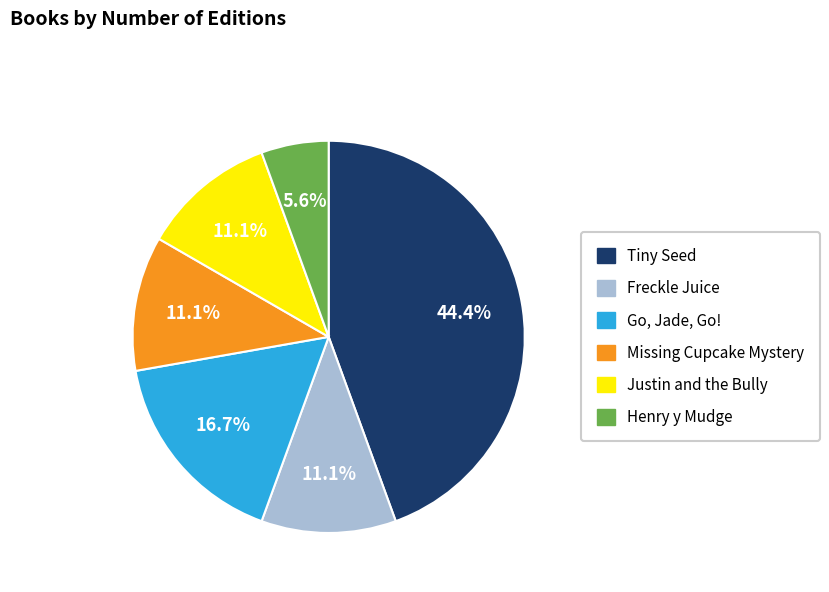

Is it true that Freckle Juice is 11% of the pie?

True